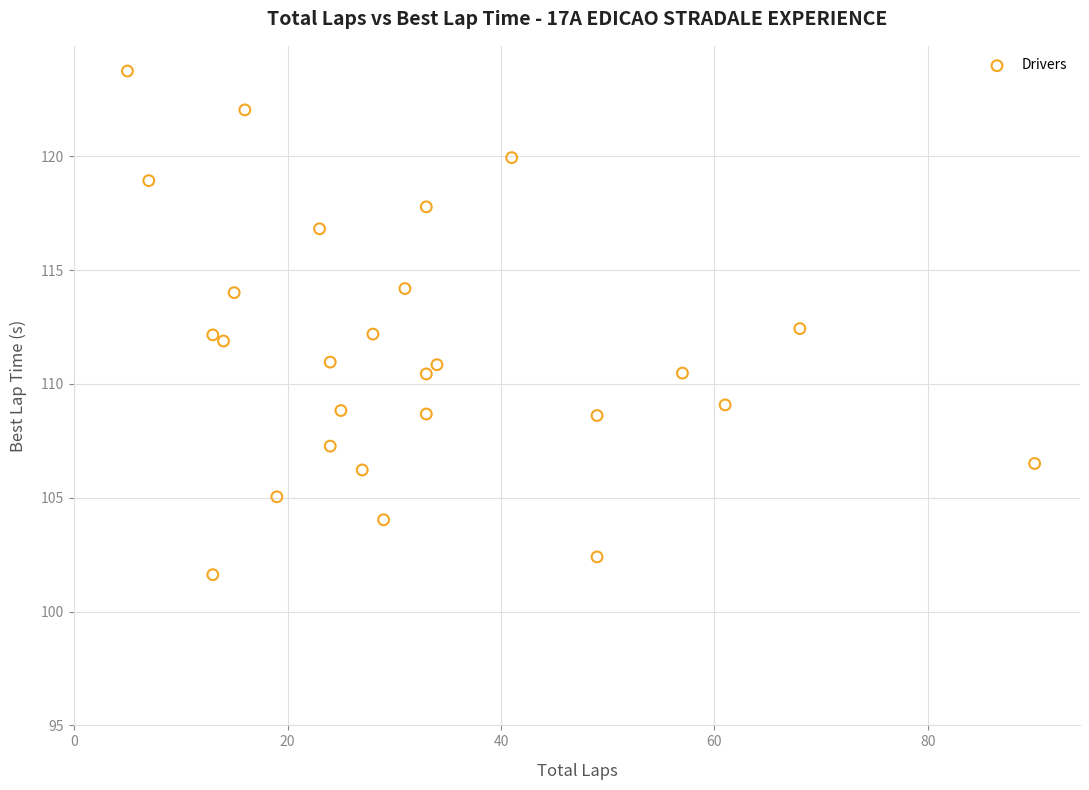

What is the range of X values (max minus min)?

85.0